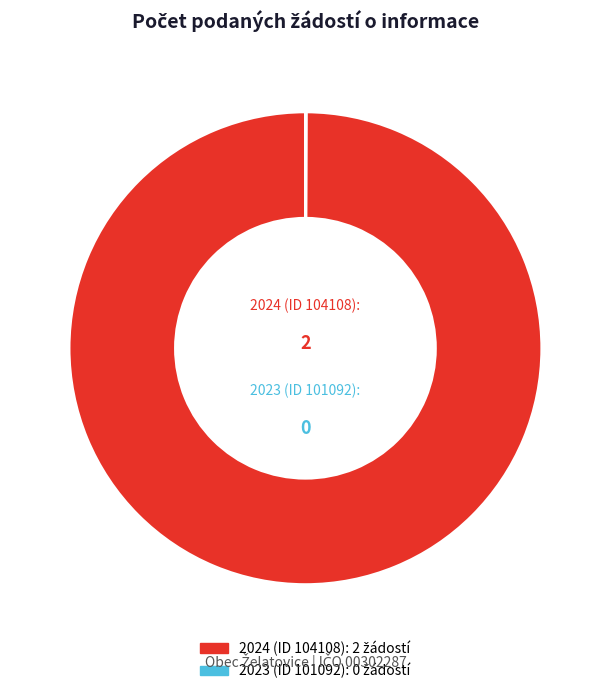

Does any single category account for the majority?

Yes